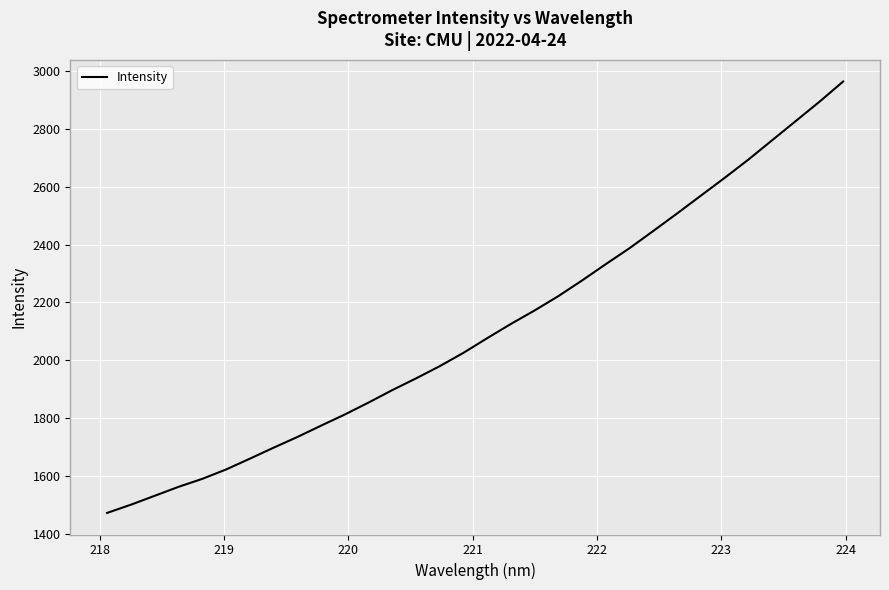

What is the minimum value shown in the chart?

1471.9